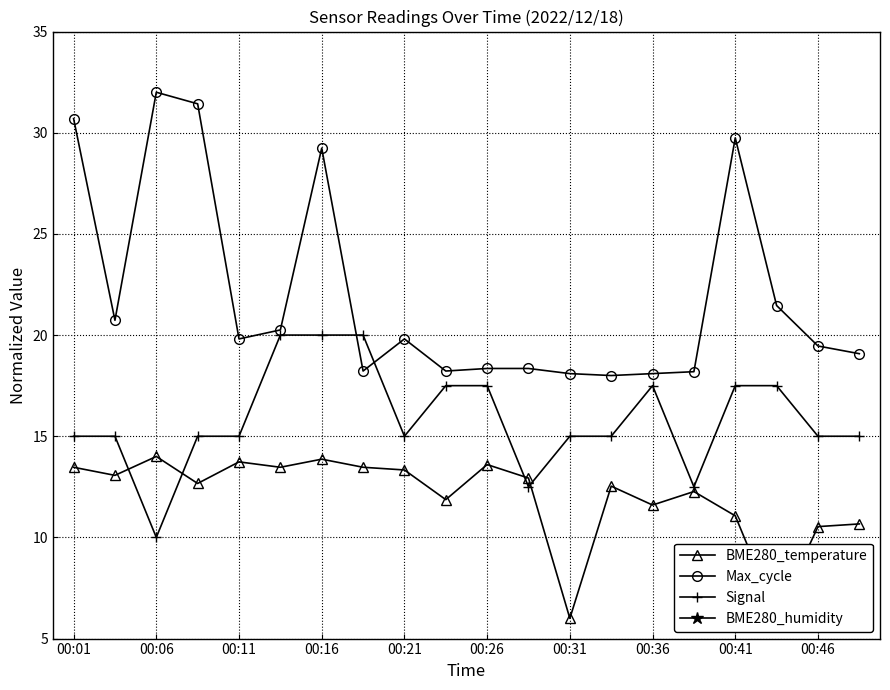

True or false: Max_cycle has a value of 52.3 at 00:06.

False